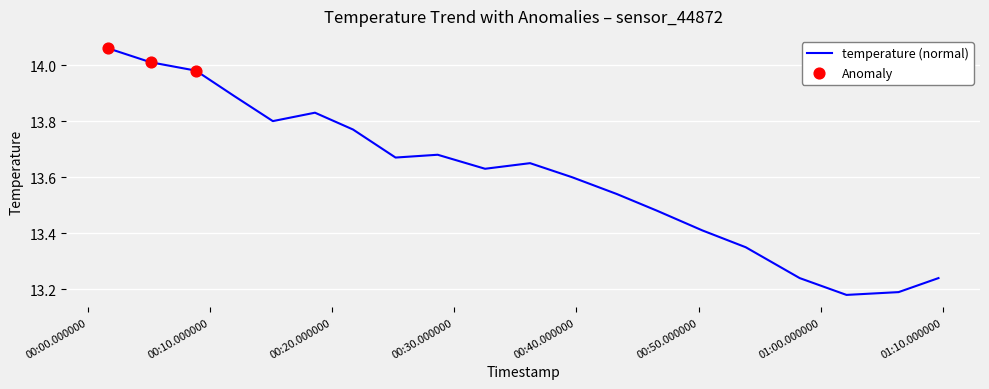

What is the difference between the maximum and minimum values?

0.9